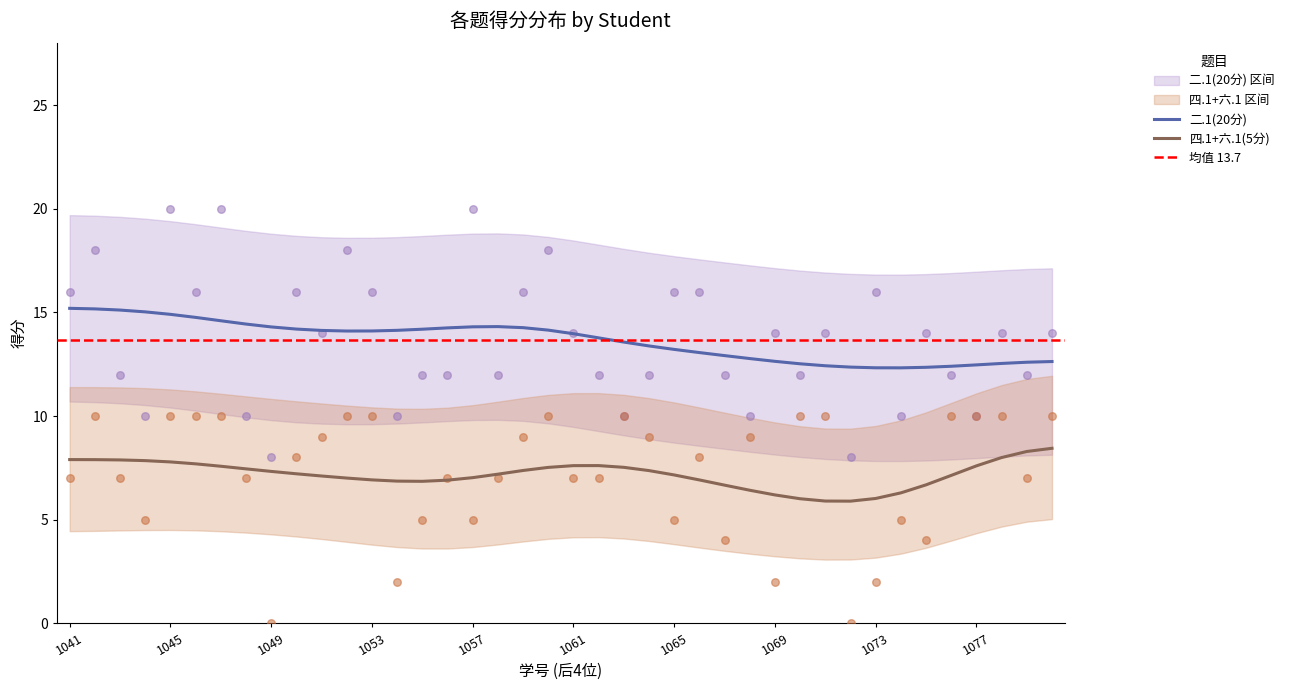

Which series contains the highest Y value?

二.1(20分)